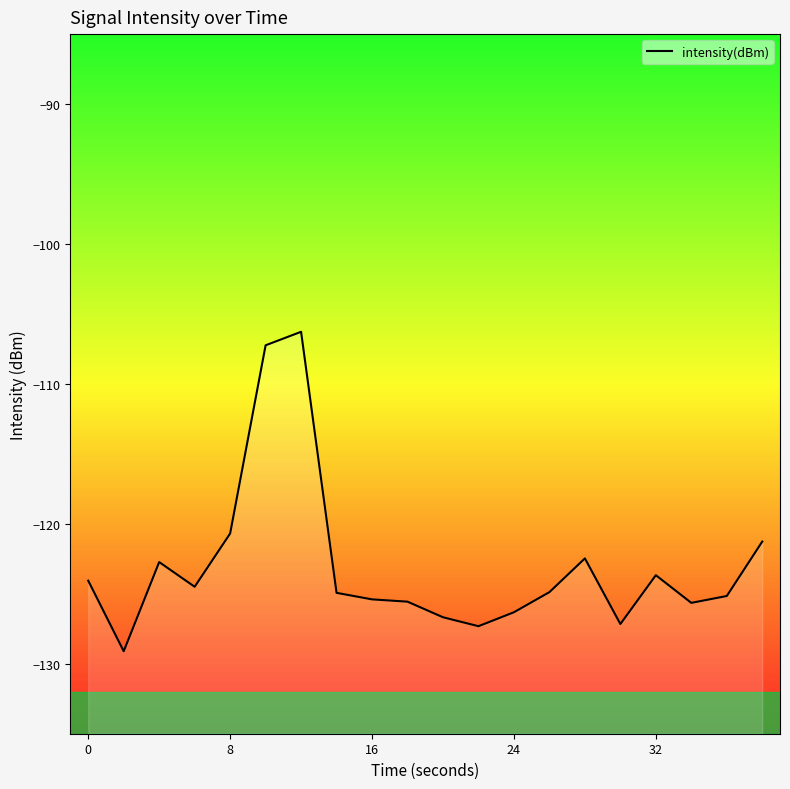

The value at 32 is -189.5. True or false?

False